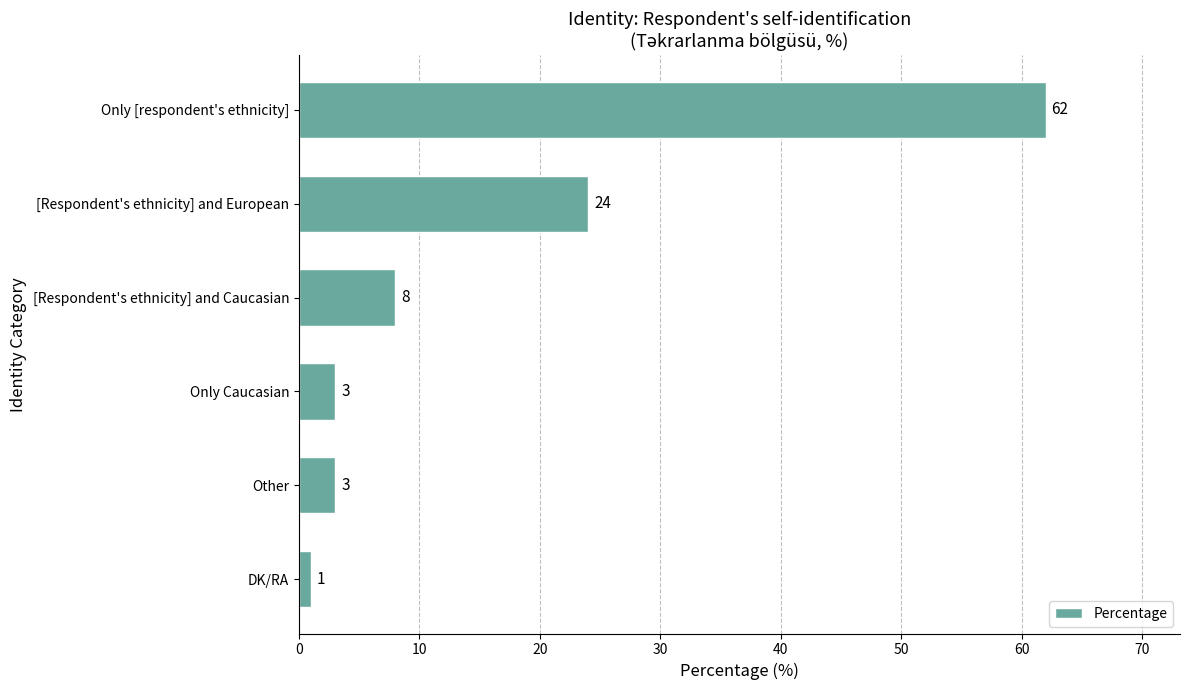

How many series are shown in this chart?

1